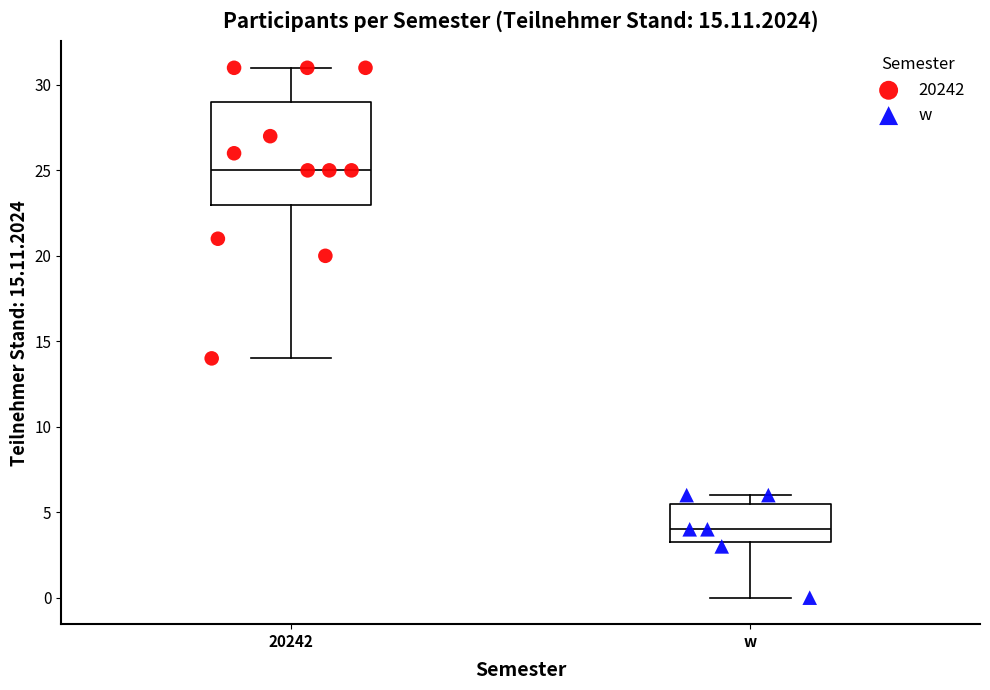

Which box's median line is the lowest?

w